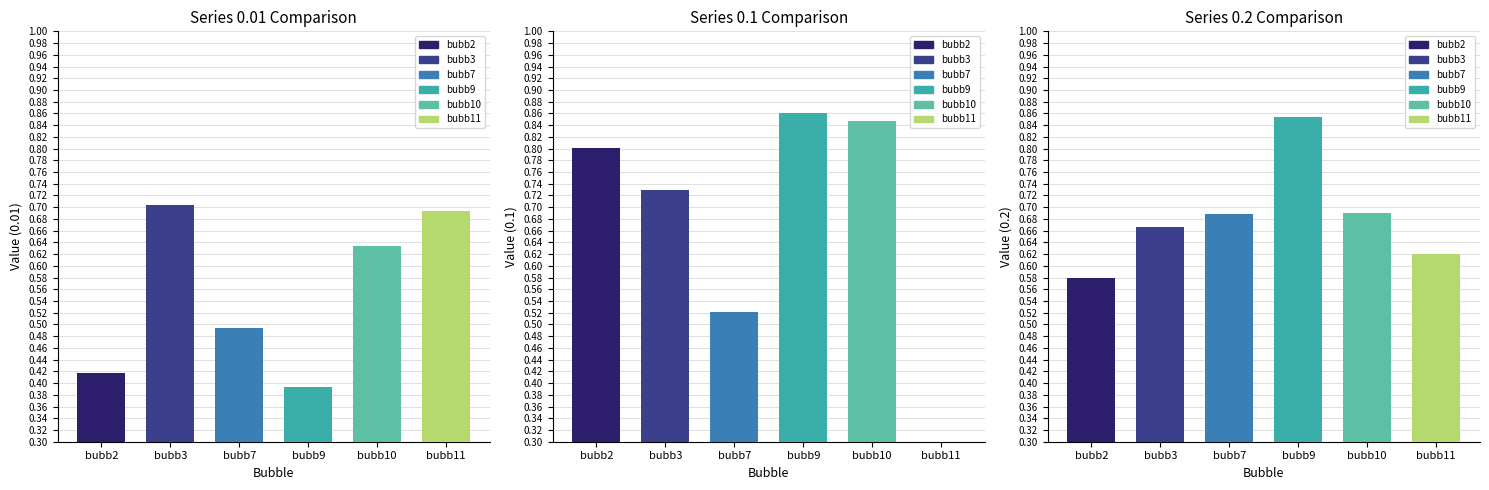

How many data points in 0.1 are above 0?

5